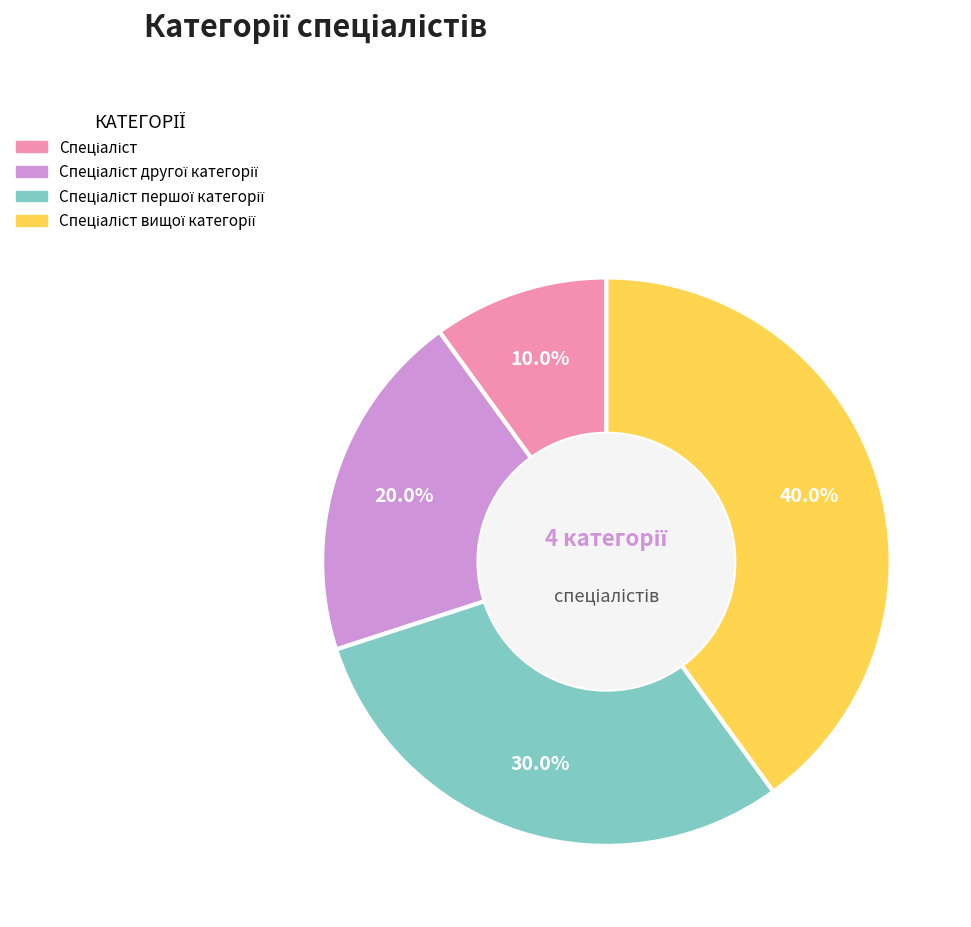

Count the number of slices in the pie.

4